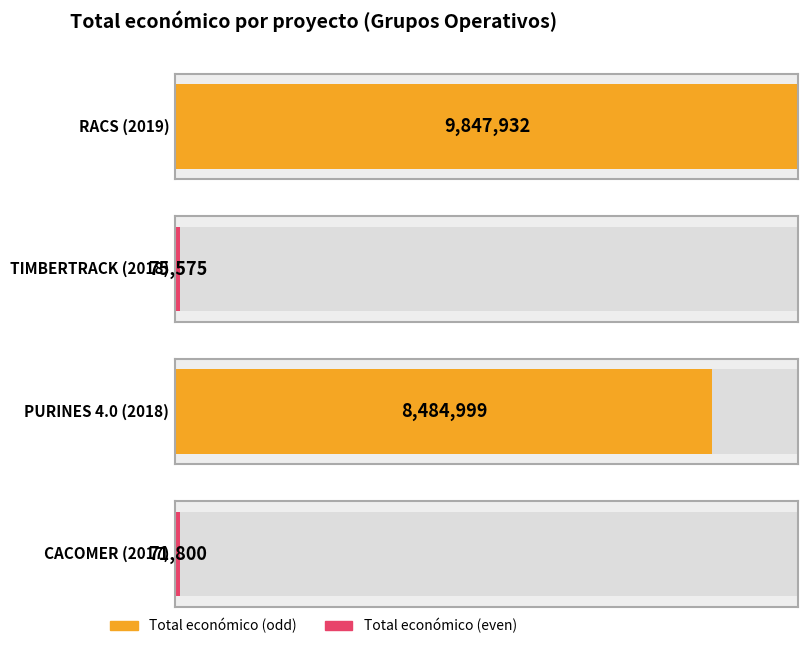

List the labels in order of value, largest first.

RACS (2019), PURINES 4.0 (2018), TIMBERTRACK (2018), CACOMER (2017)